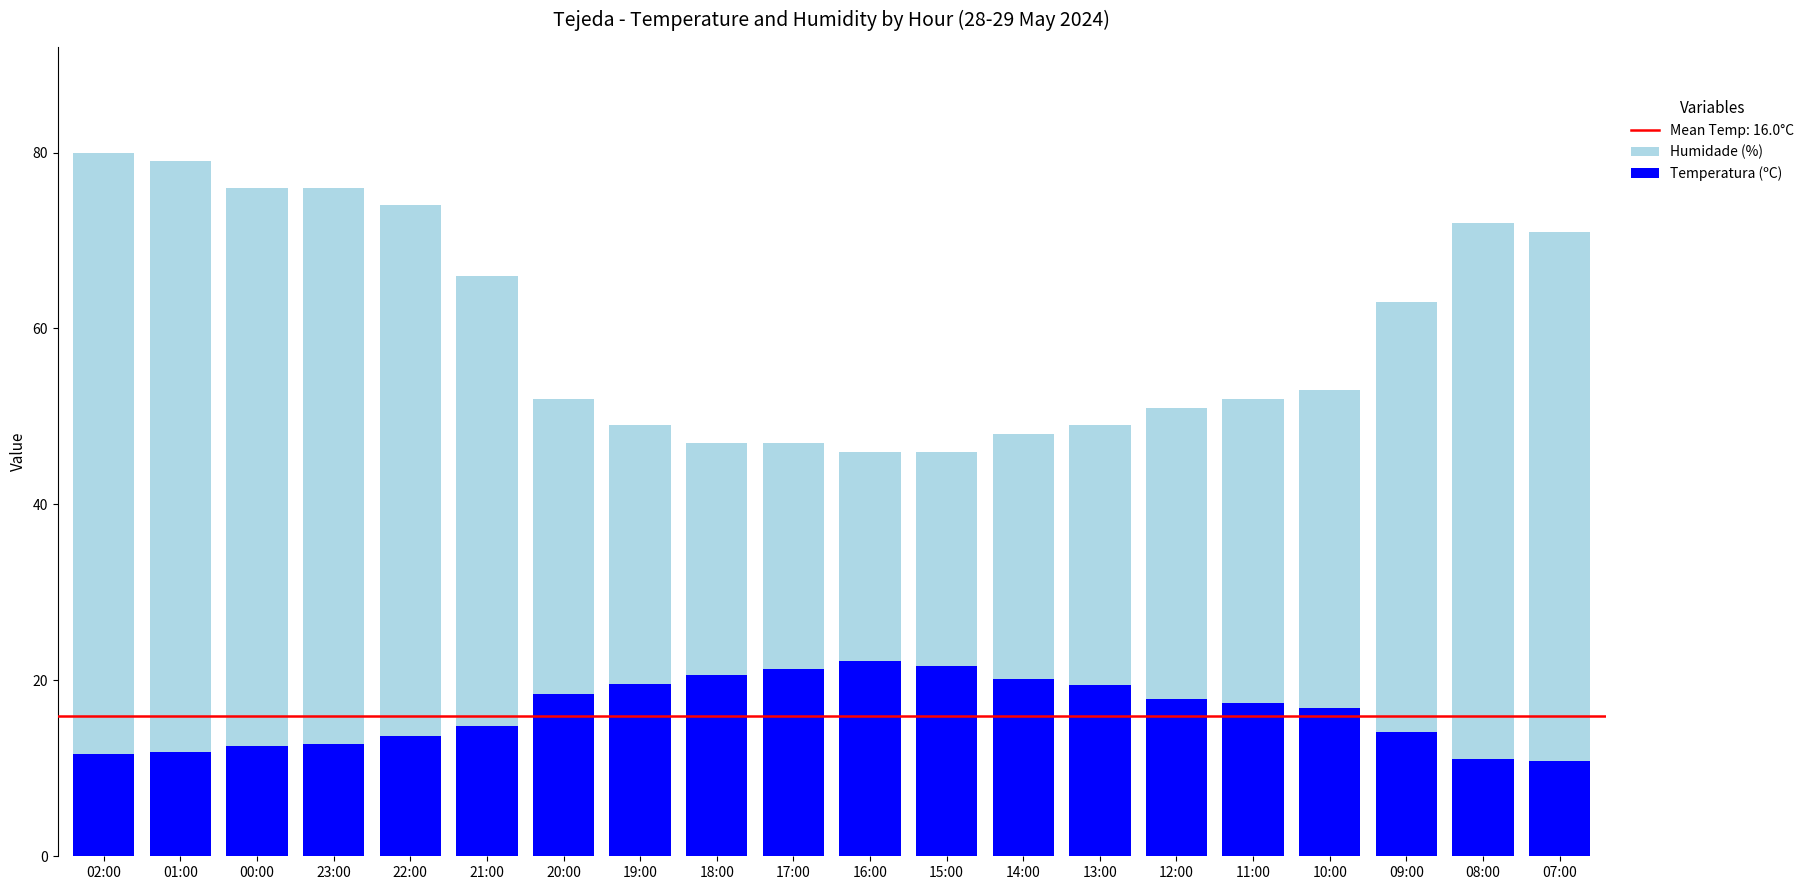

What is the difference between the Temperatura (ºC) values at 00:00 and 17:00?

8.8